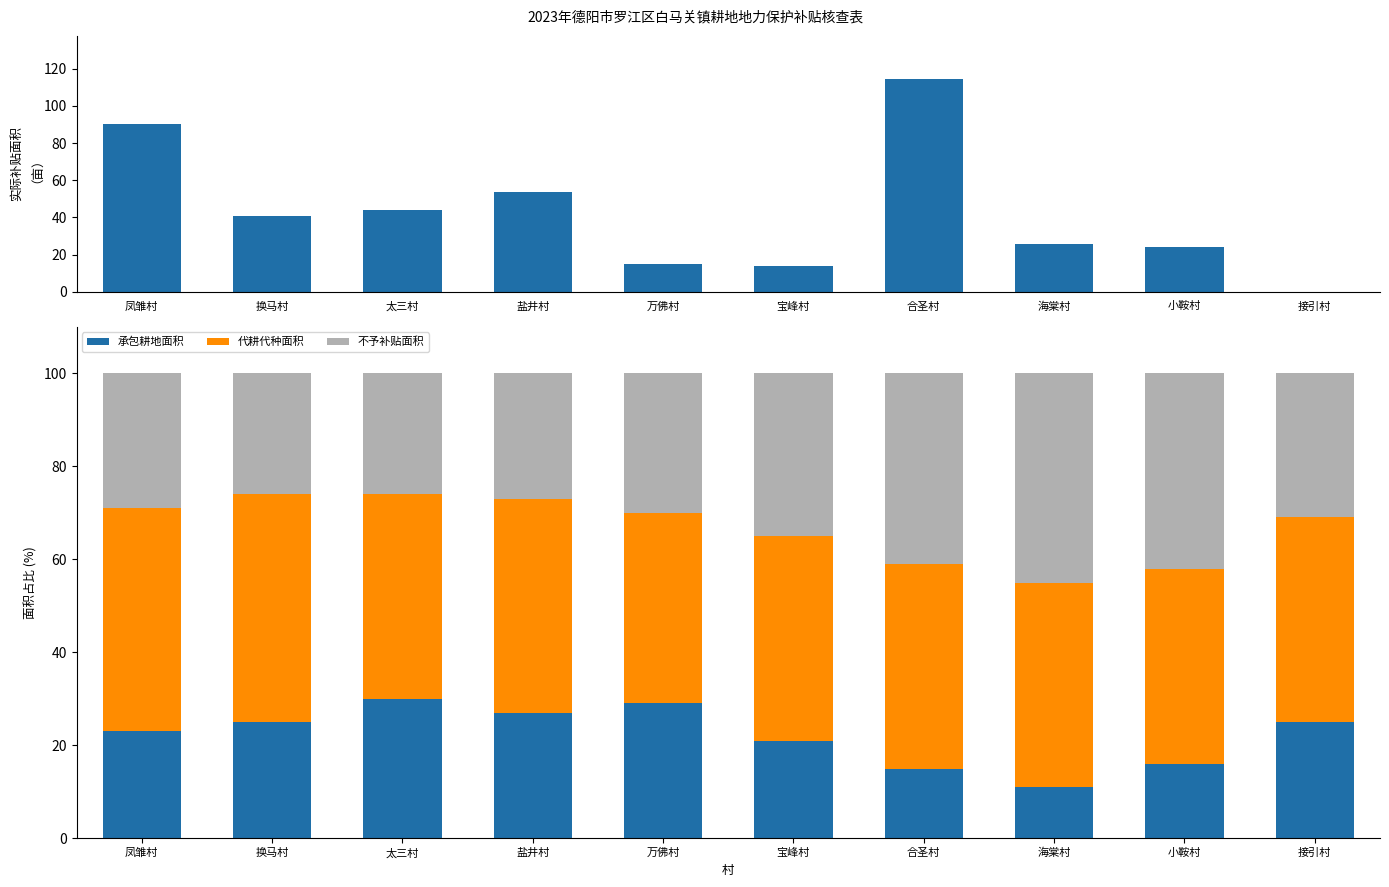

List the series in order of their peak value, highest first.

实际补贴面积（亩）, 代耕代种面积, 不予补贴面积, 承包耕地面积